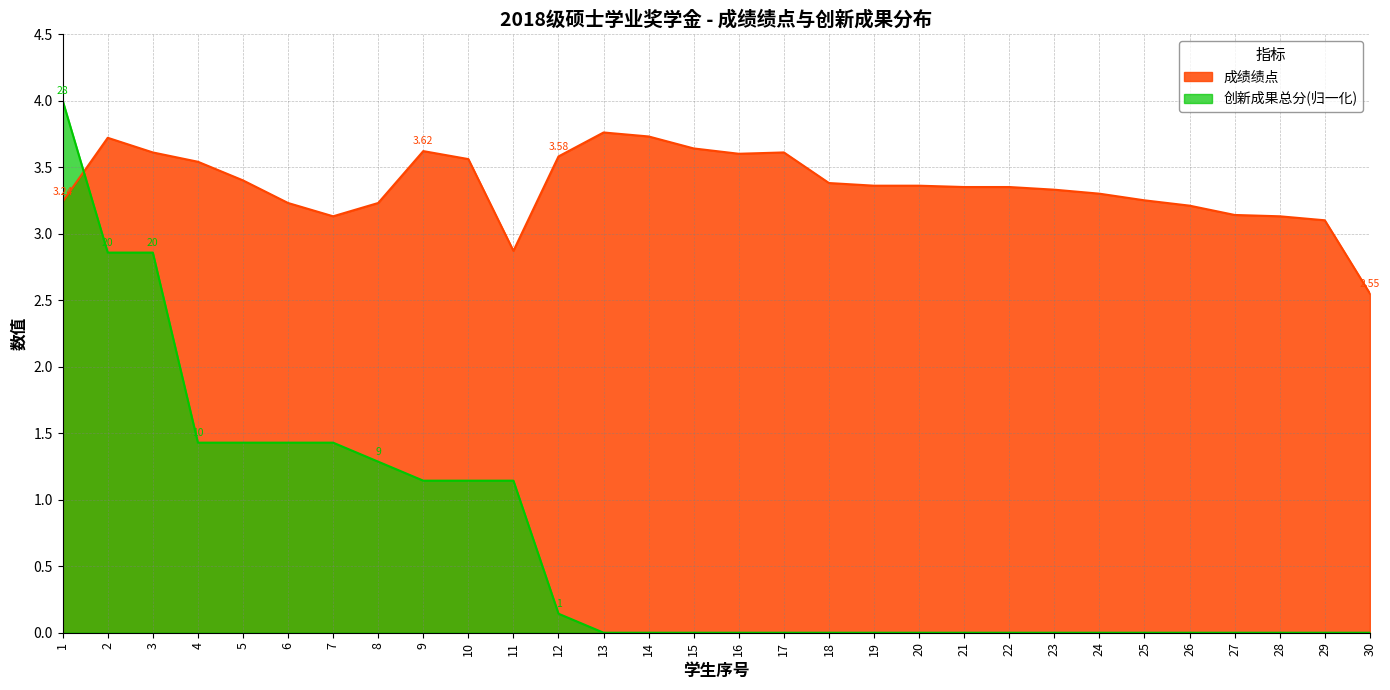

Between which two adjacent categories do 创新成果总分 and 成绩绩点 first intersect?

1 and 2